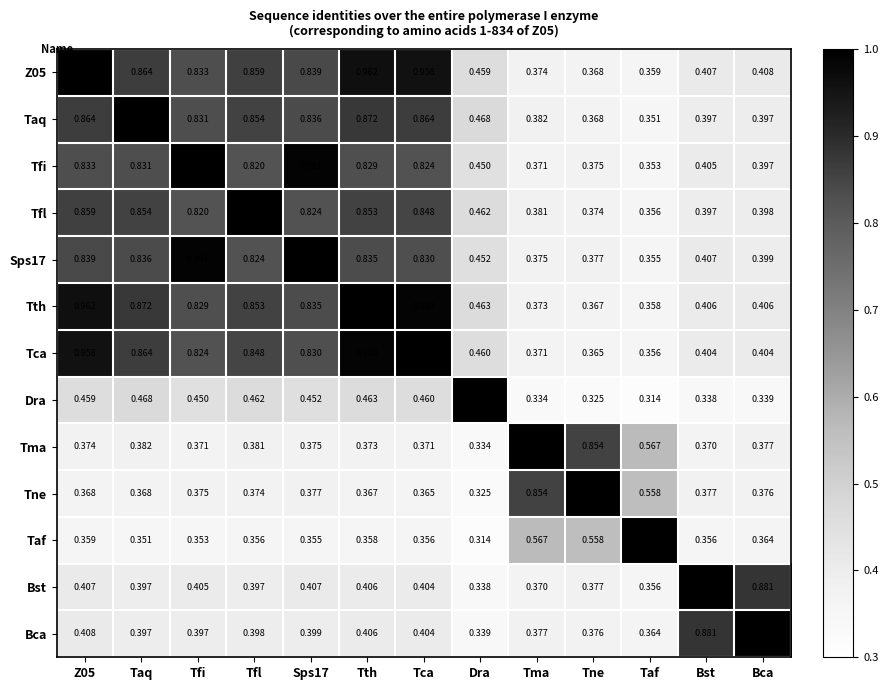

Is the value of Taf at Tca greater than the value of Bst at Tfi?

No